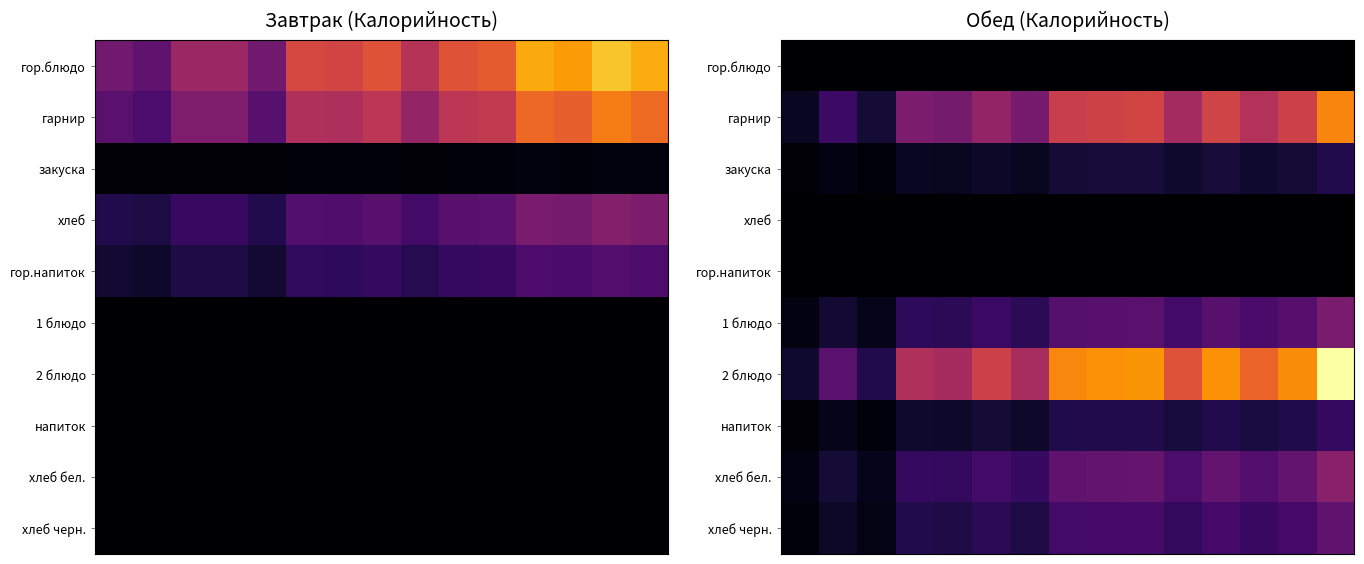

Rank the series by their maximum value, from highest to lowest.

2 блюдо, гарнир, хлеб бел., 1 блюдо, хлеб черн., напиток, закуска, гор.блюдо, хлеб, гор.напиток